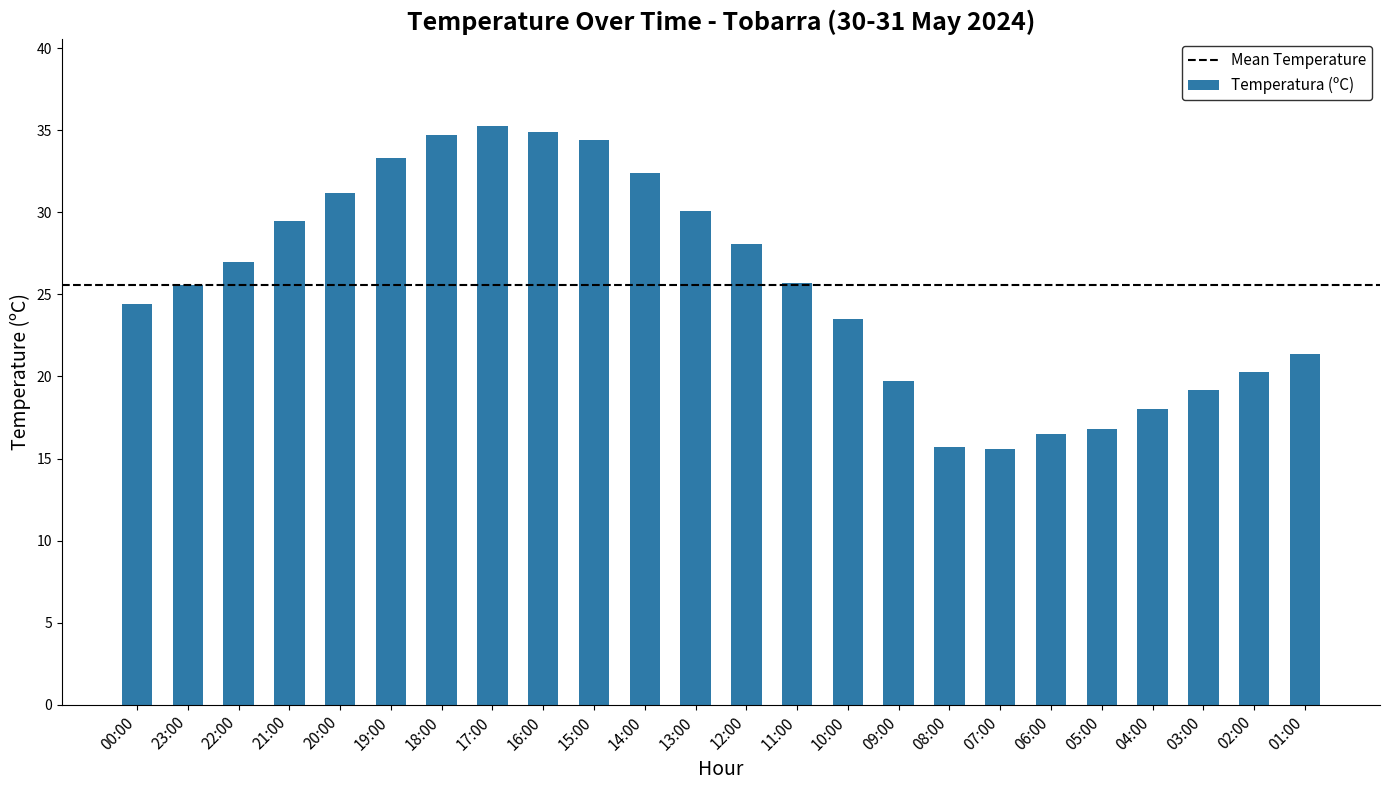

What is the change in value from 12:00 to 10:00?

-4.6